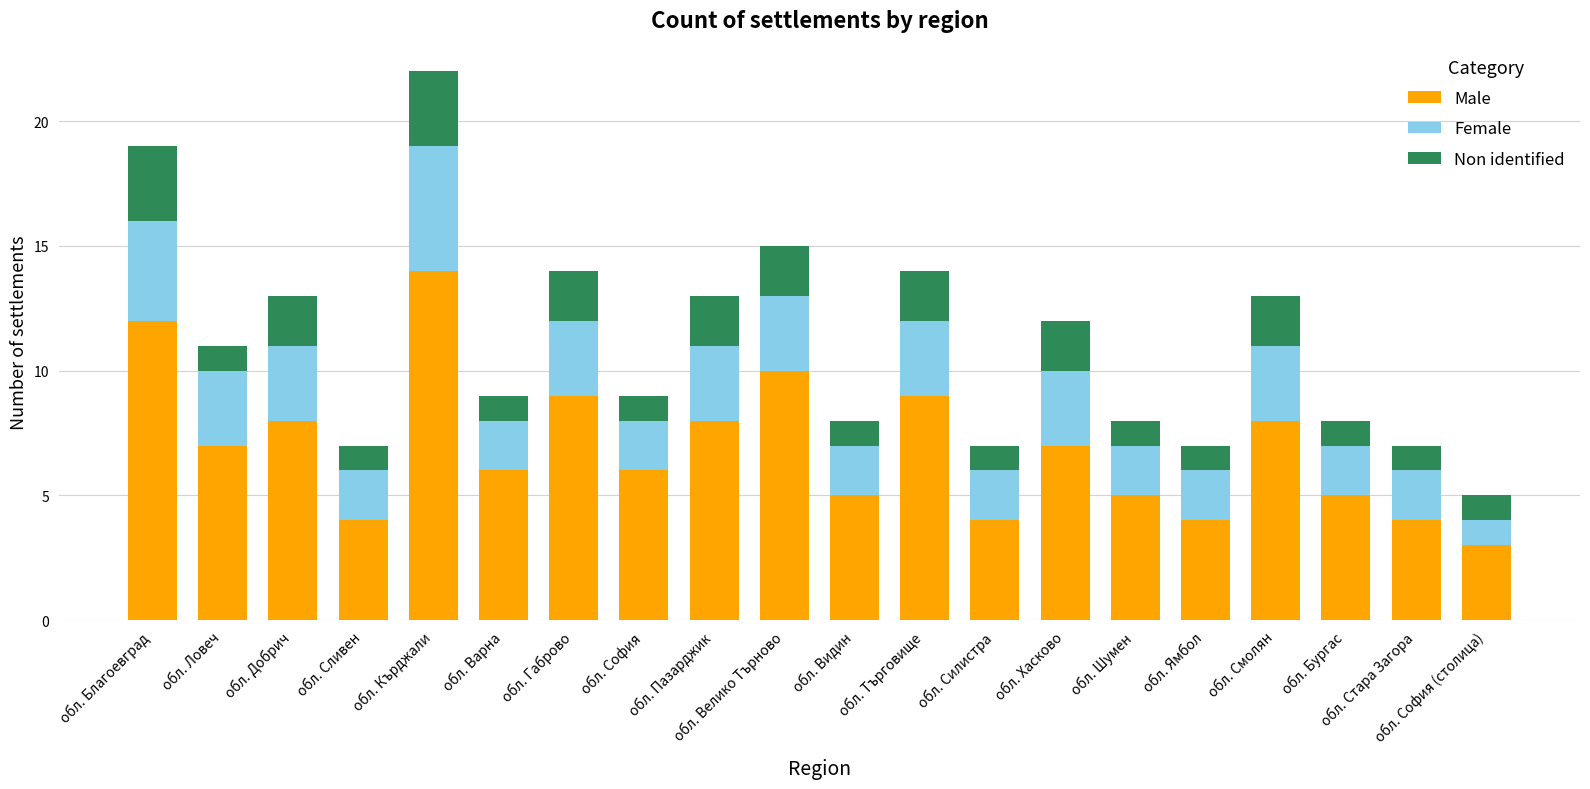

What is the maximum value for Male?

14